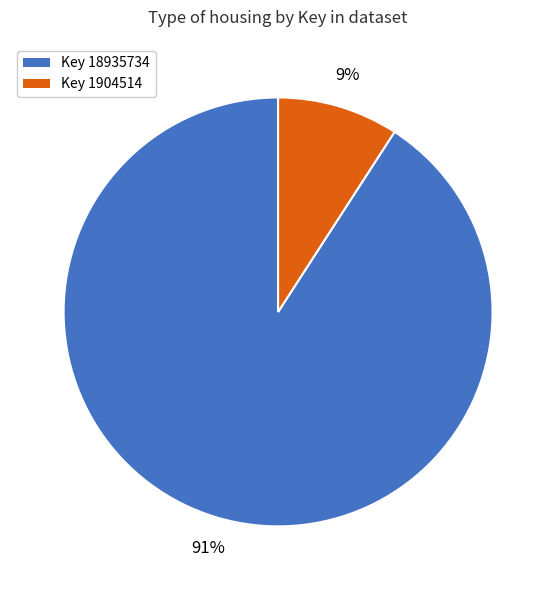

Count the number of slices in the pie.

2